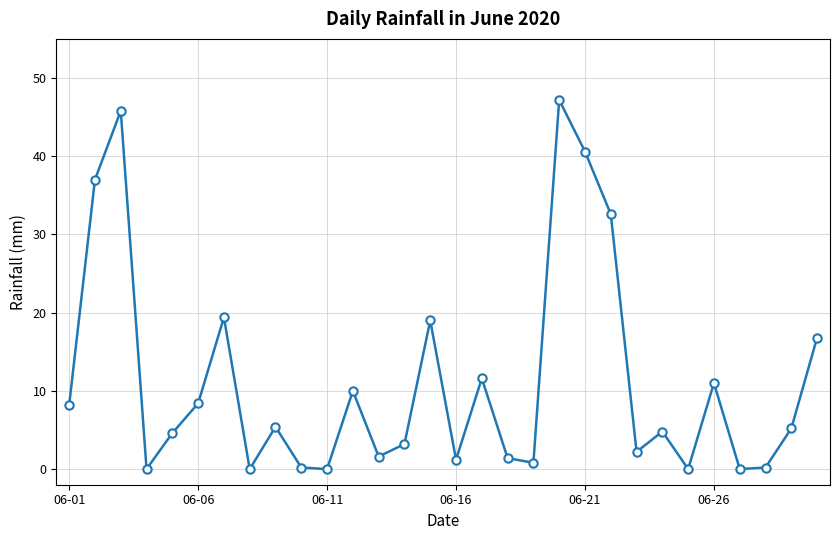

What is the maximum value shown in the chart?

47.2